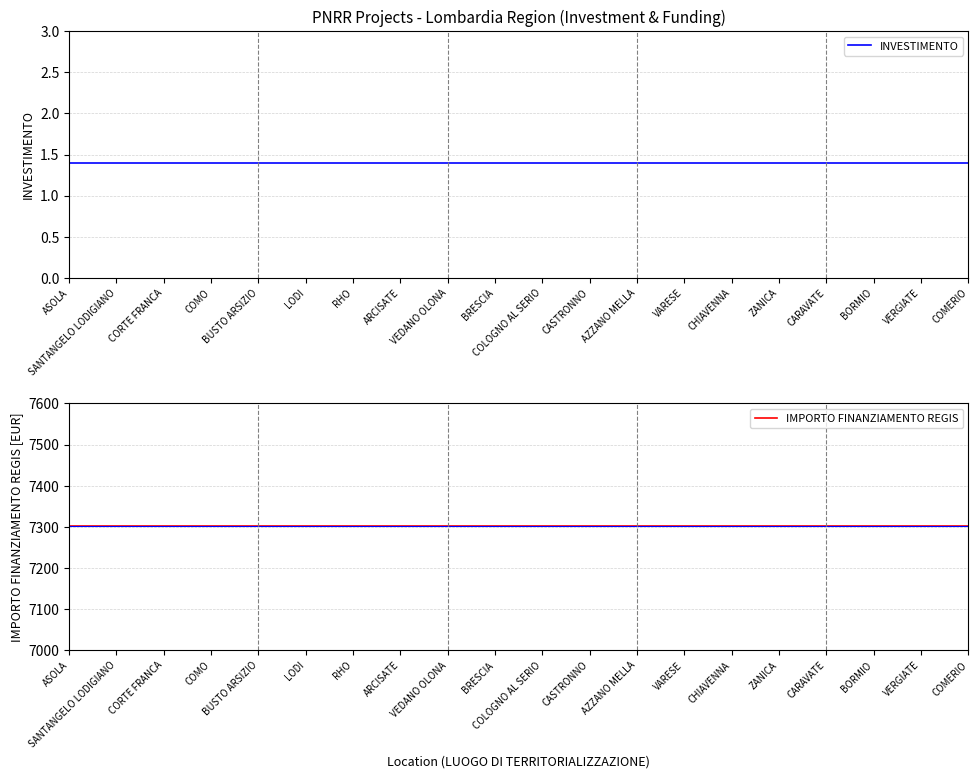

Between ASOLA and CASTRONNO, which series saw the biggest shift?

INVESTIMENTO